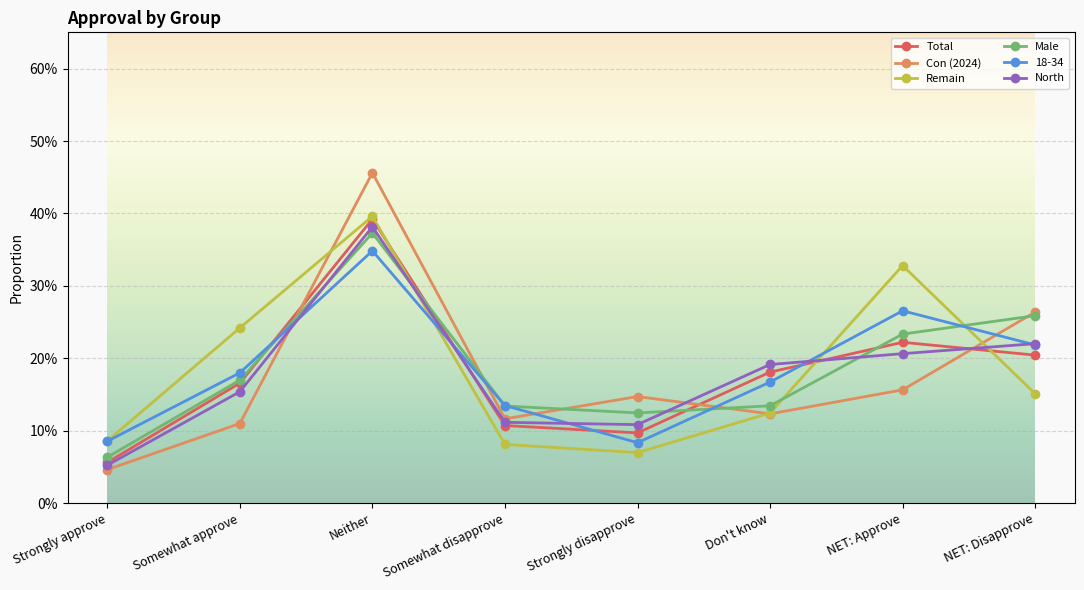

At which label does Total reach its peak?

Neither